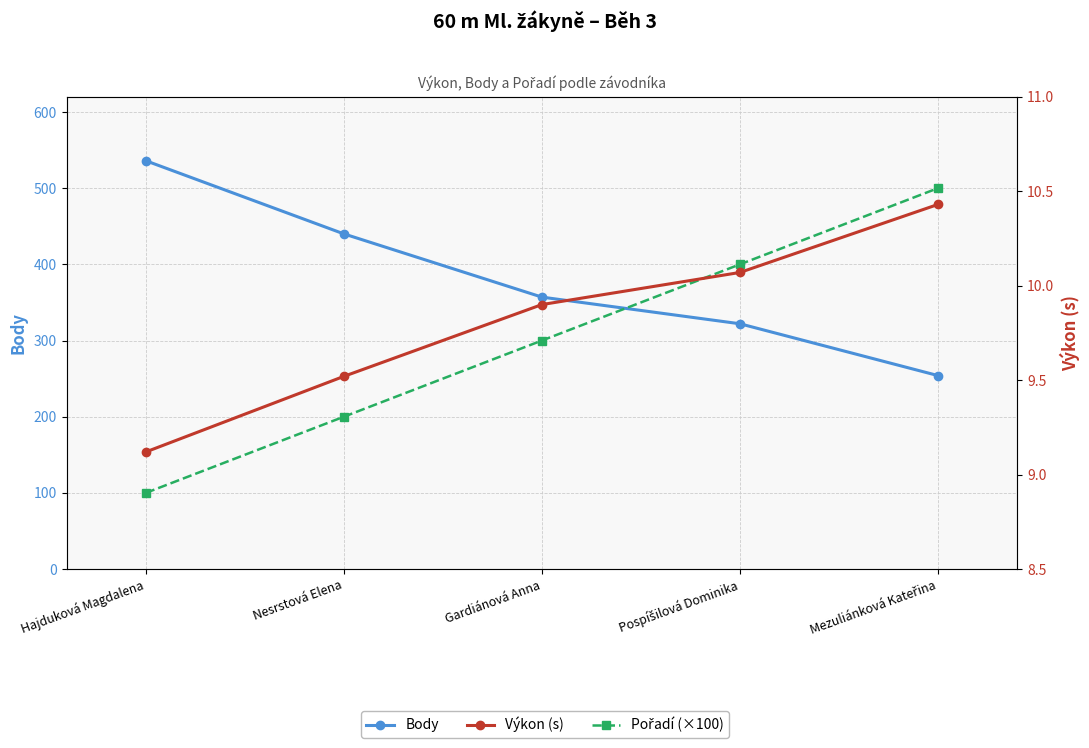

At which category is the sum across all series the highest?

Mezuliánková Kateřina